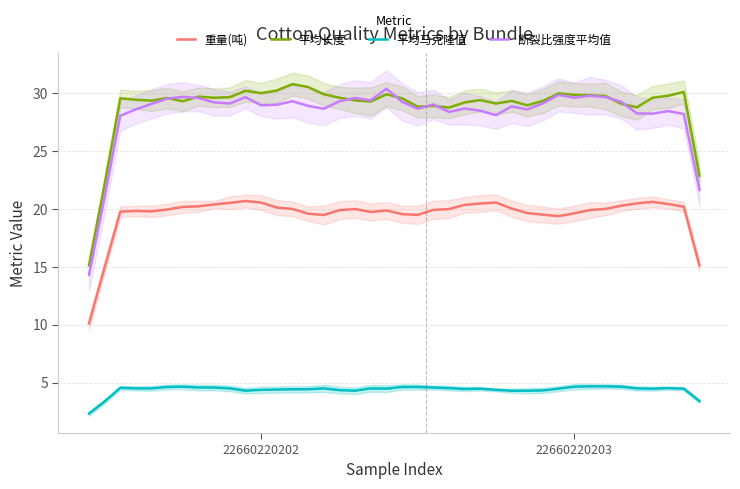

At how many categories does at least one series exceed 27?

37